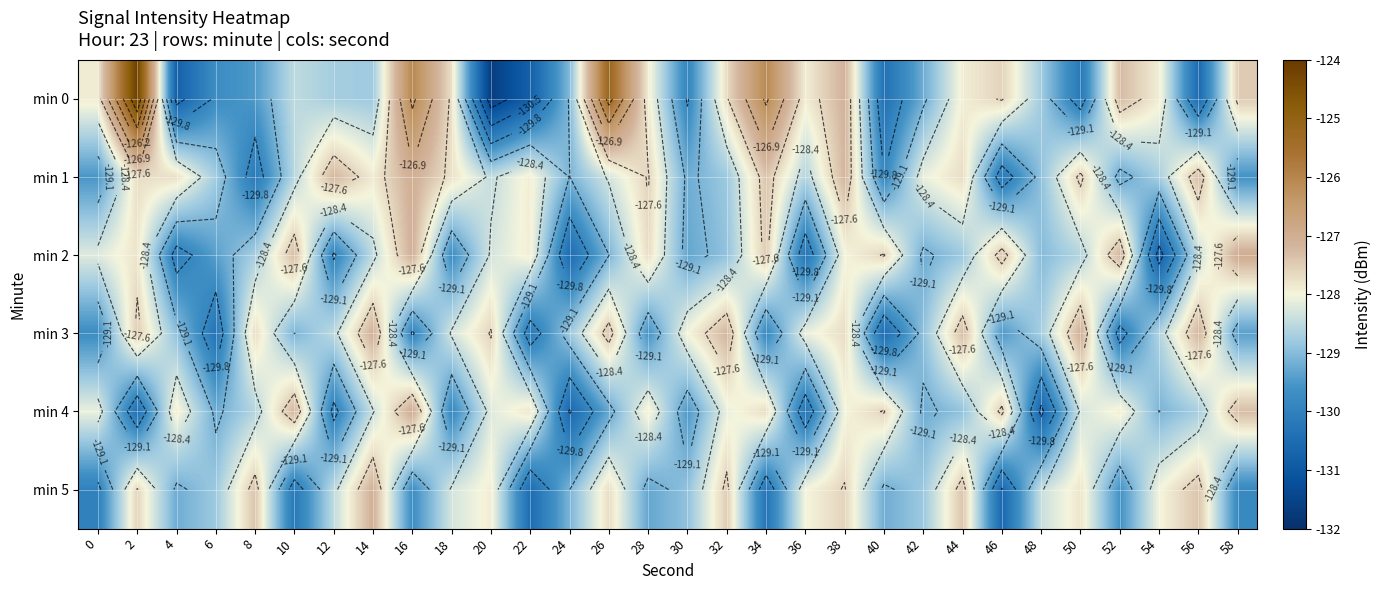

What is the difference between the second highest and second lowest values in the min 5 series?

3.1